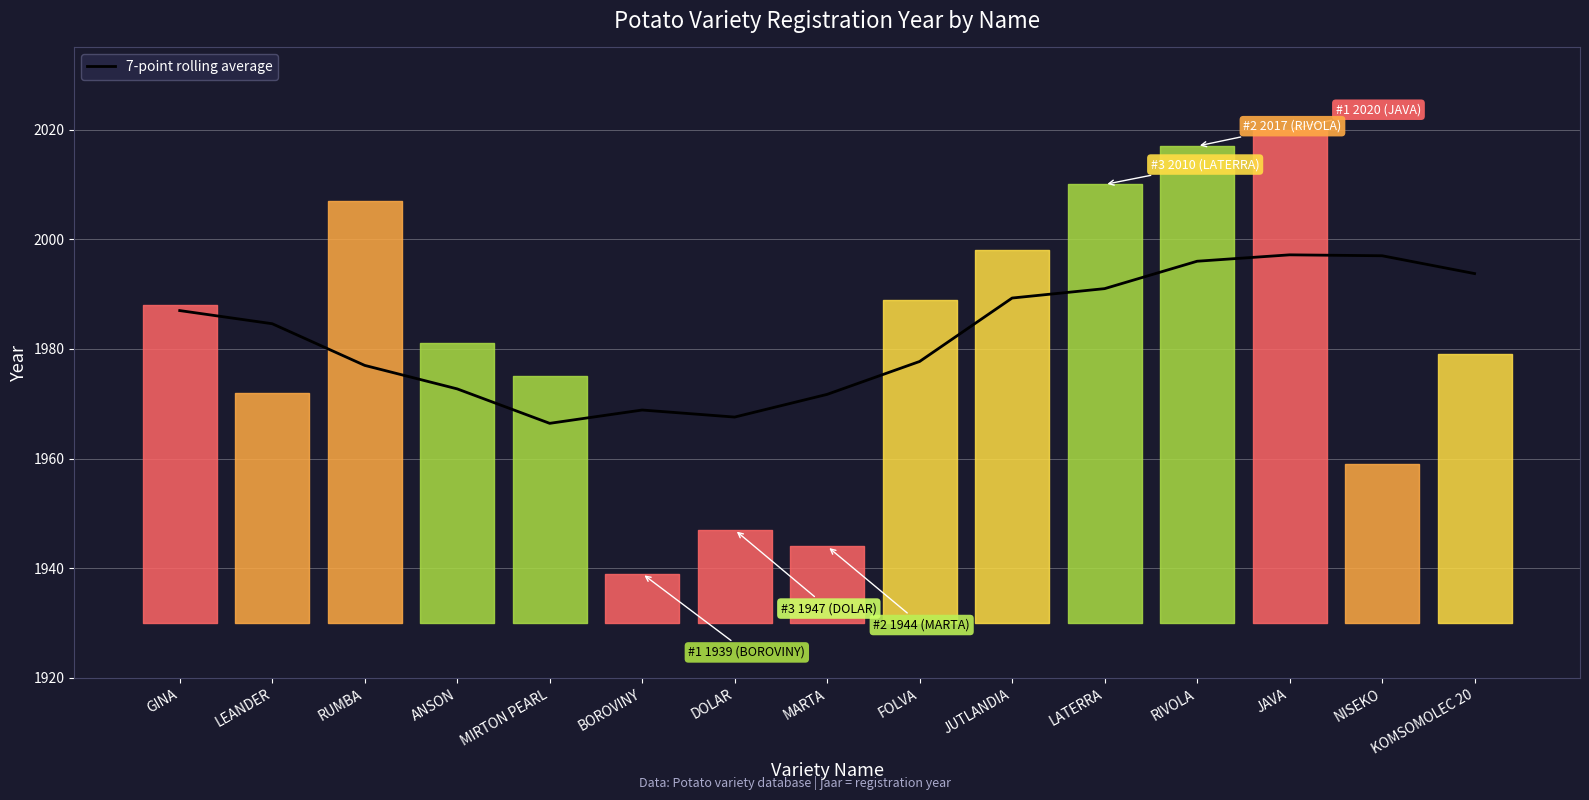

Reading left to right, extract all data points from this chart.

1987.0	1984.6	1977.0	1972.7	1966.4	1968.9	1967.6	1971.7	1977.7	1989.3	1991.0	1996.0	1997.2	1997.0	1993.8